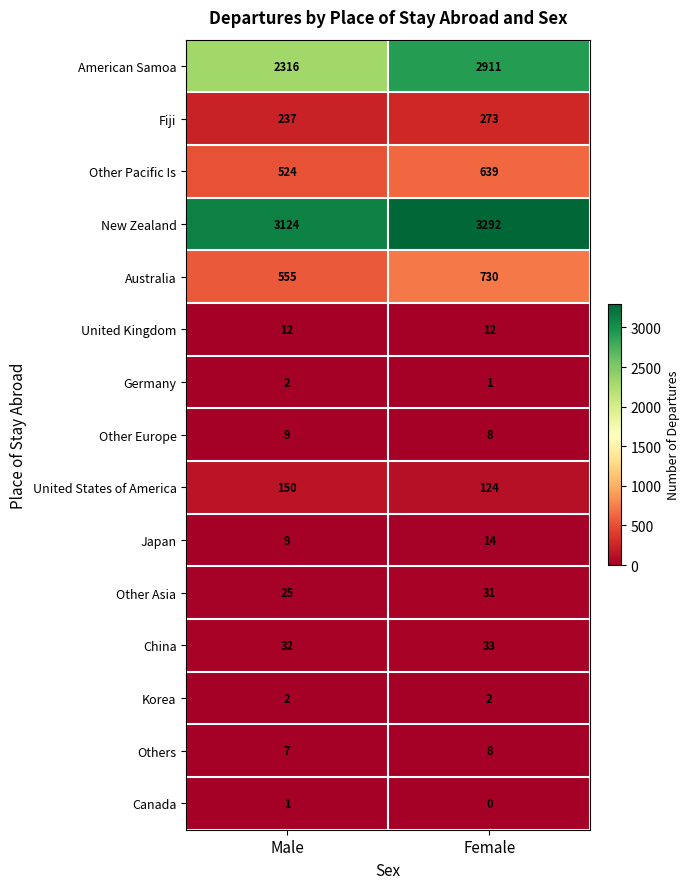

Rank the categories by Australia value from lowest to highest.

Male, Female